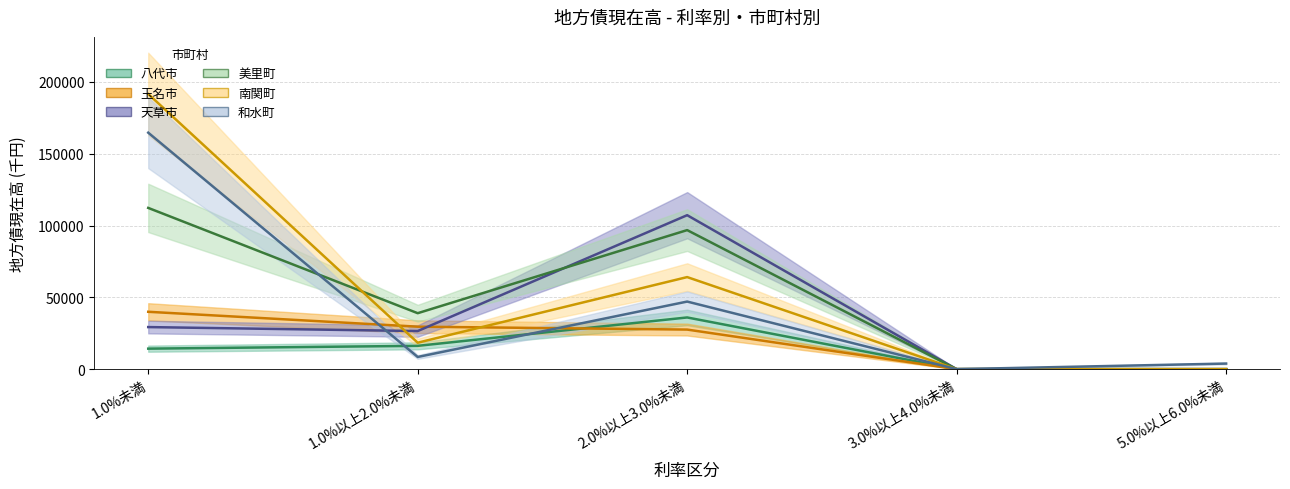

How many distinct data groups are displayed?

6